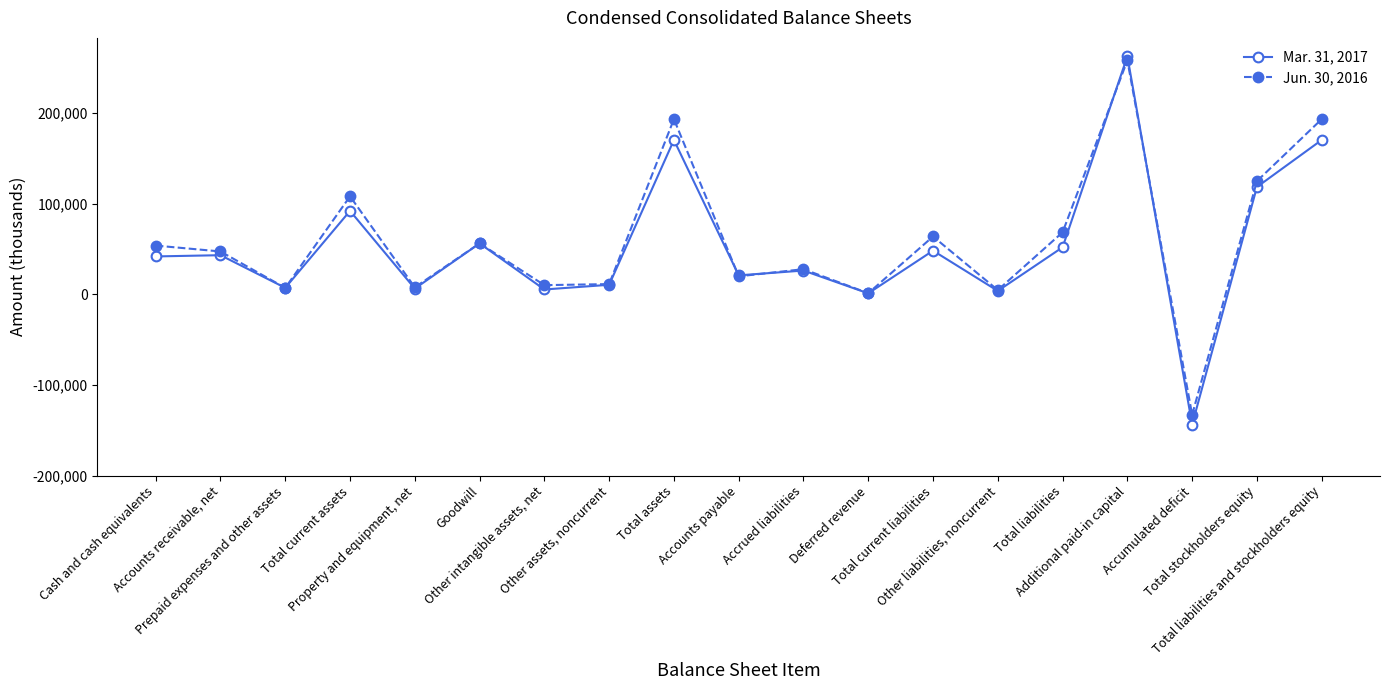

What is the minimum value shown in the chart?

-143665